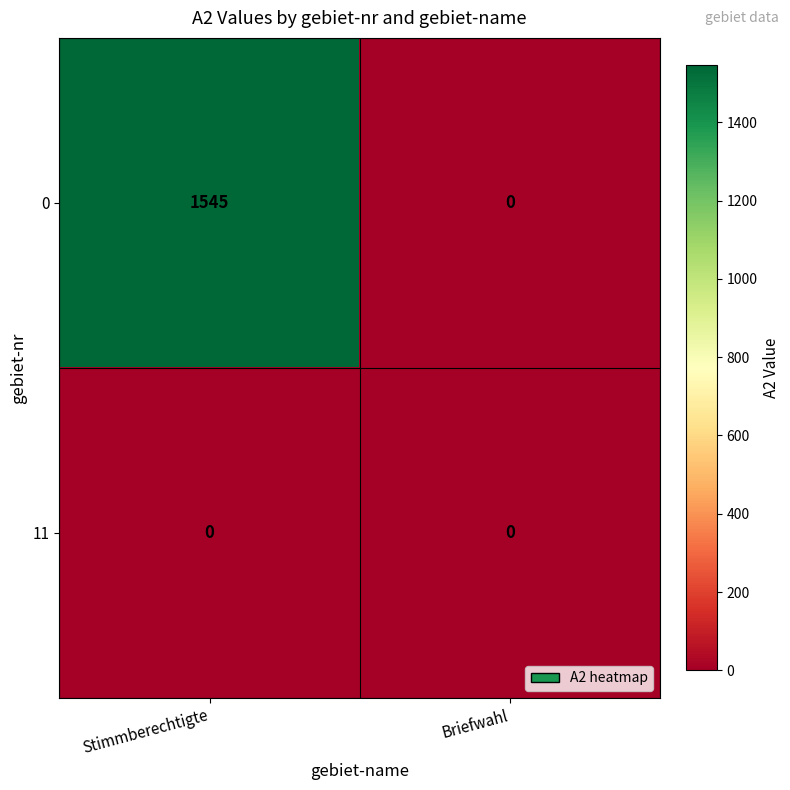

How many distinct data groups are displayed?

2